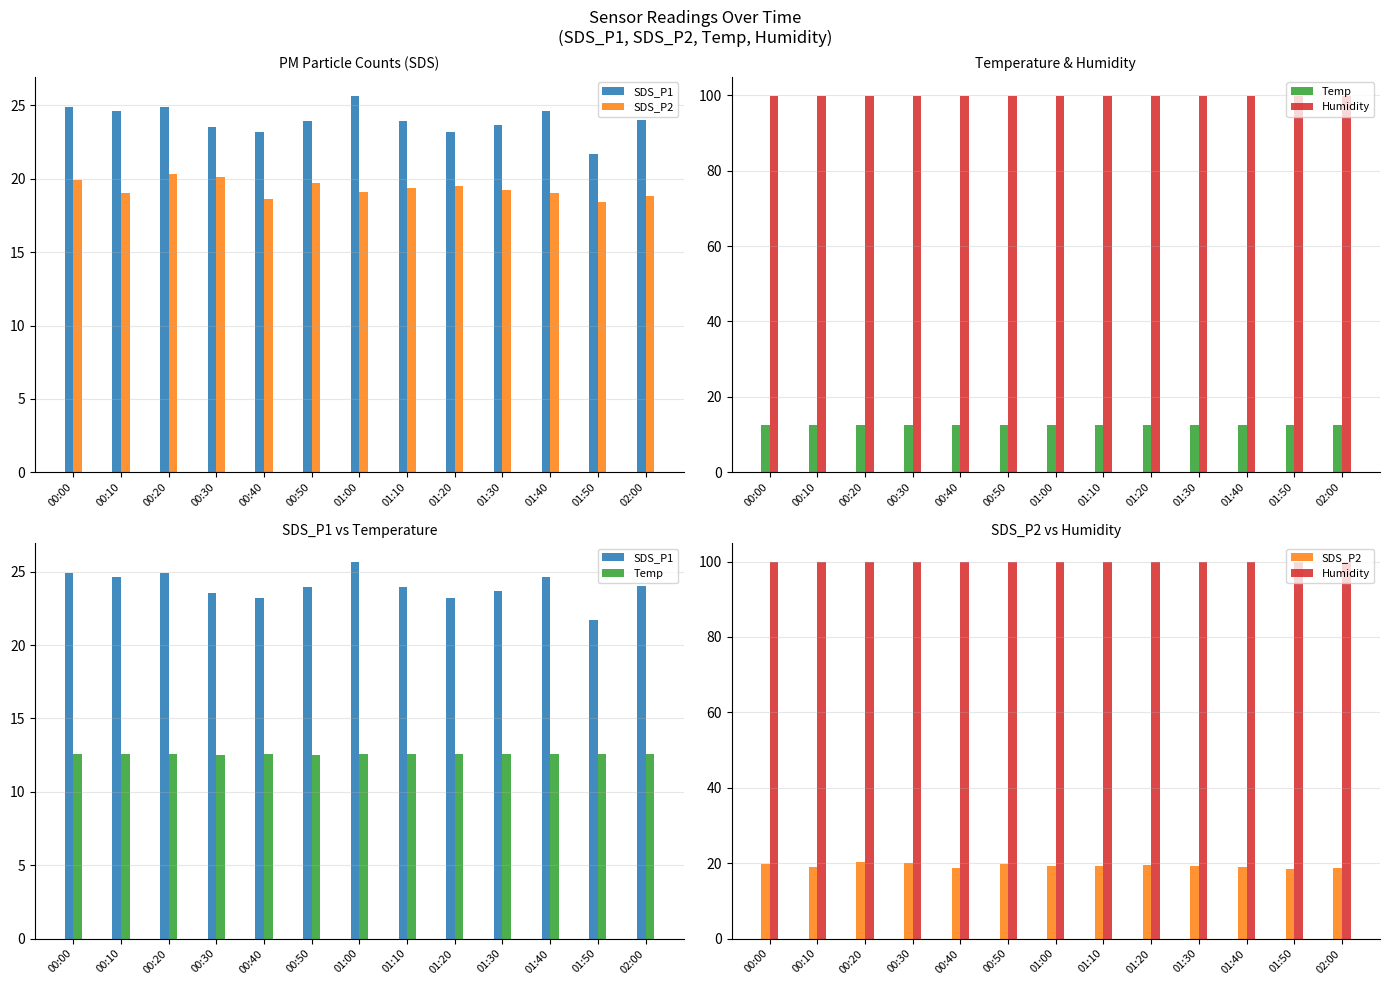

What is the difference between the highest and lowest values at 01:50?

87.3